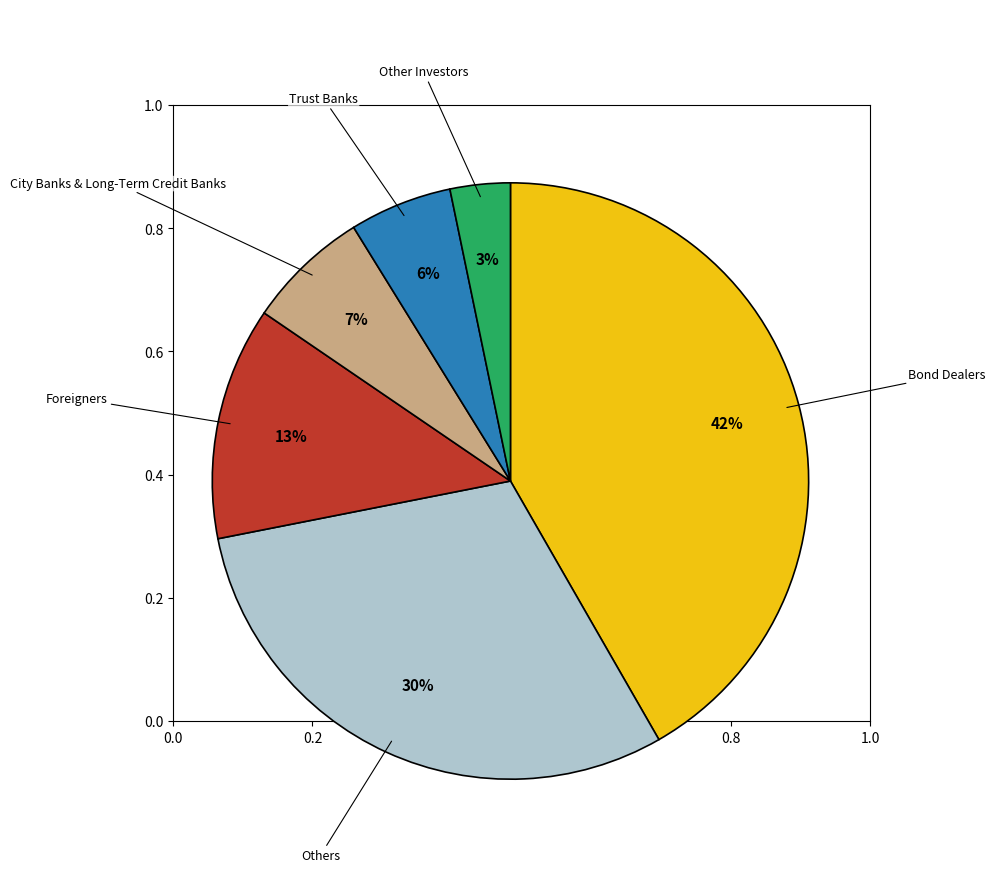

To the nearest percent, what is the average slice percentage?

17%